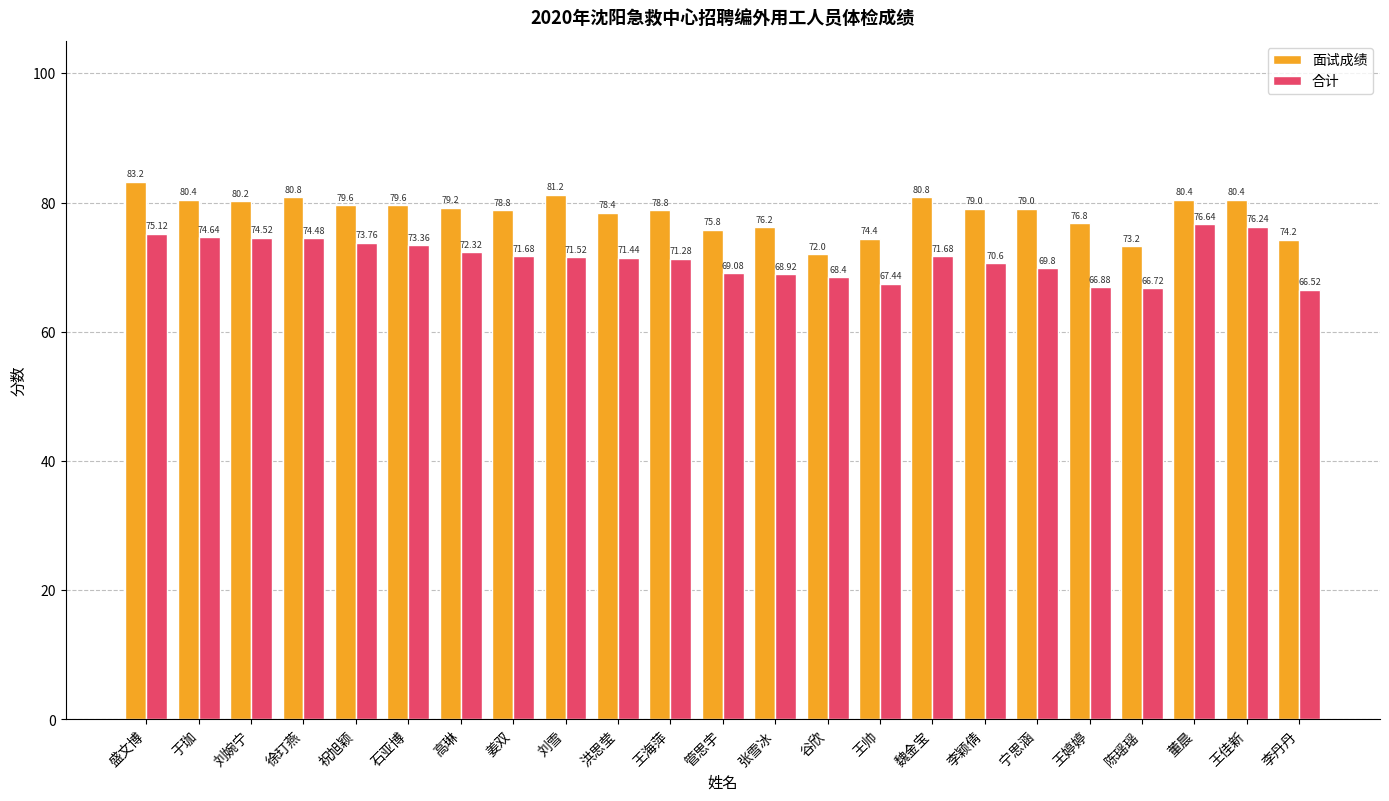

Rank the series by their average value, from lowest to highest.

合计, 面试成绩